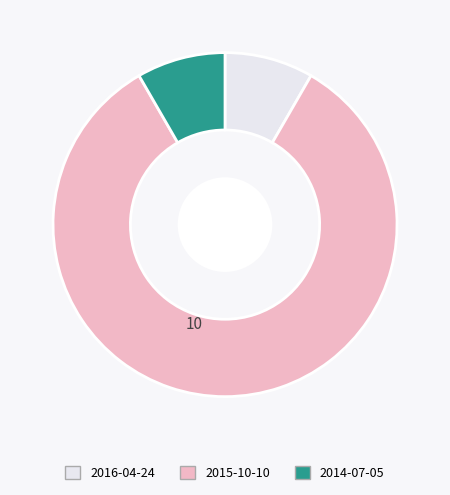

Which category has the biggest portion of the pie?

2015-10-10